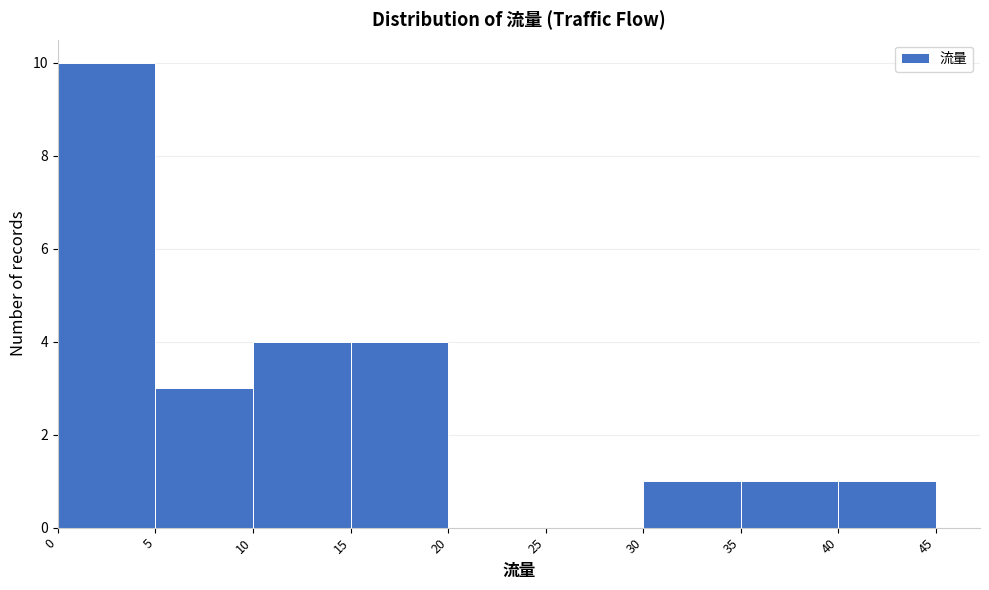

How tall is the bar that spans 5 to 10 on the x-axis? The values are not printed on the chart, so give them approximately, as read against the axis.

3